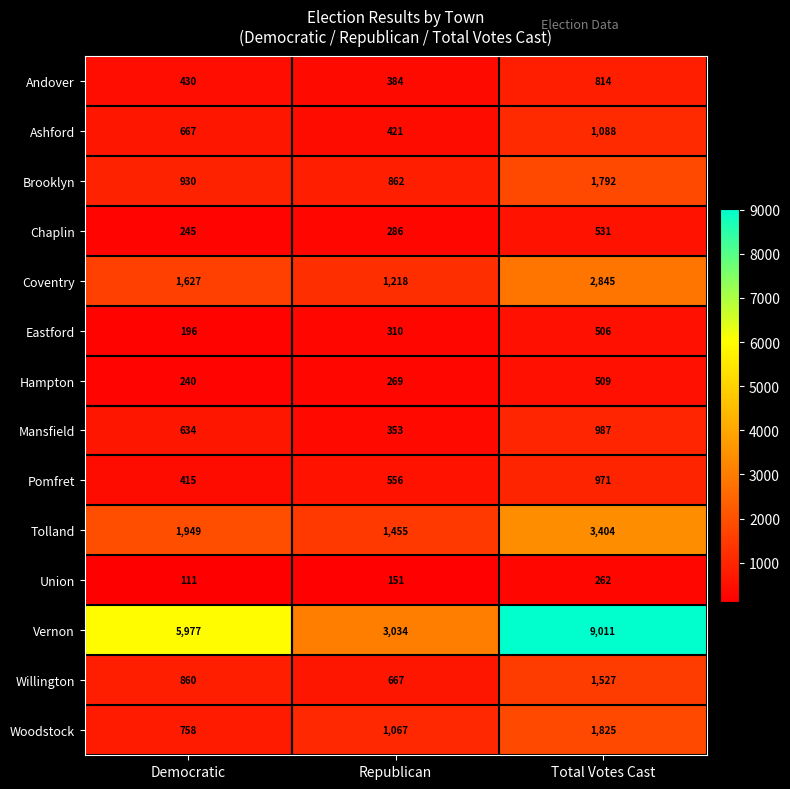

Is it true that Coventry equals 1218 at Republican?

True